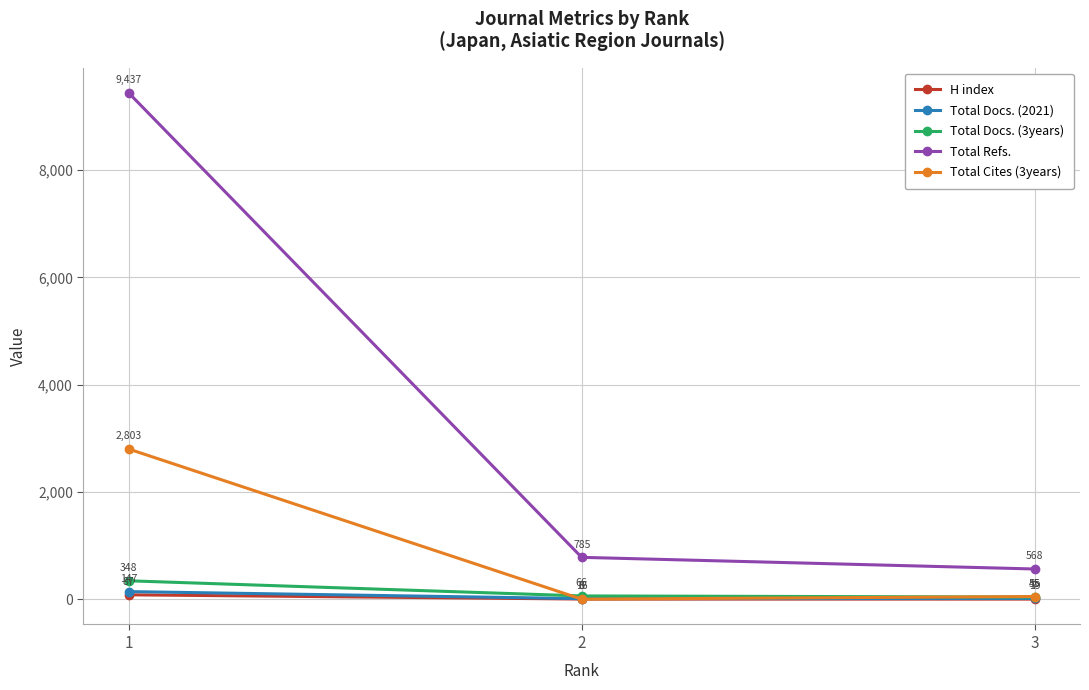

Where is H index nearest to the value 47?

2